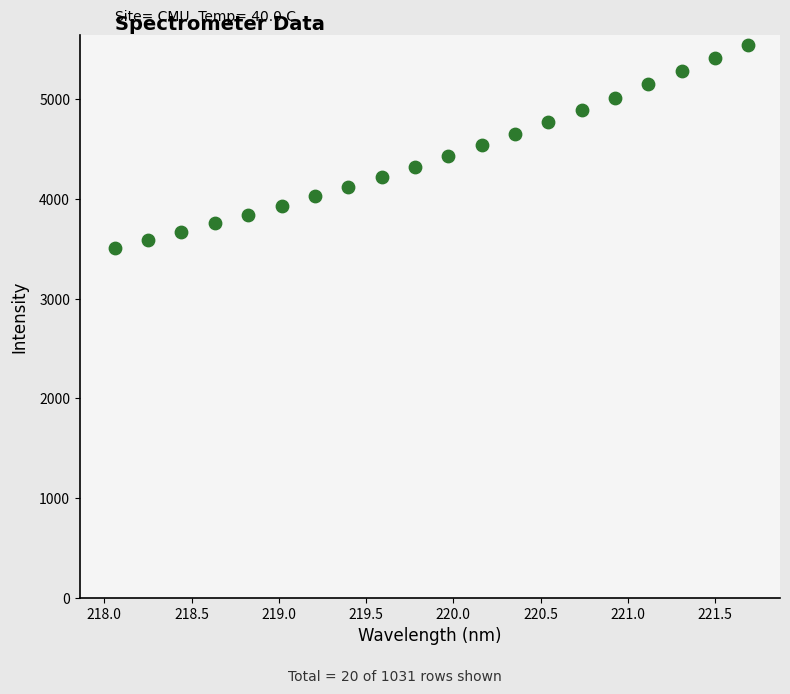

What is the range of X values (max minus min)?

3.6